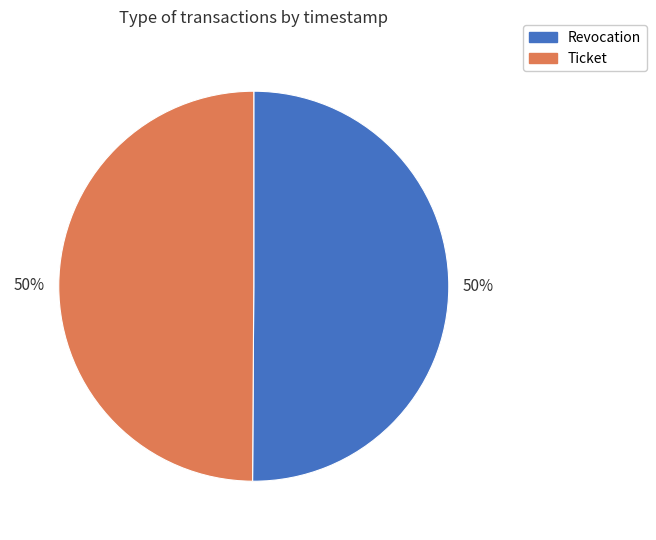

How many slices are in this pie chart?

2